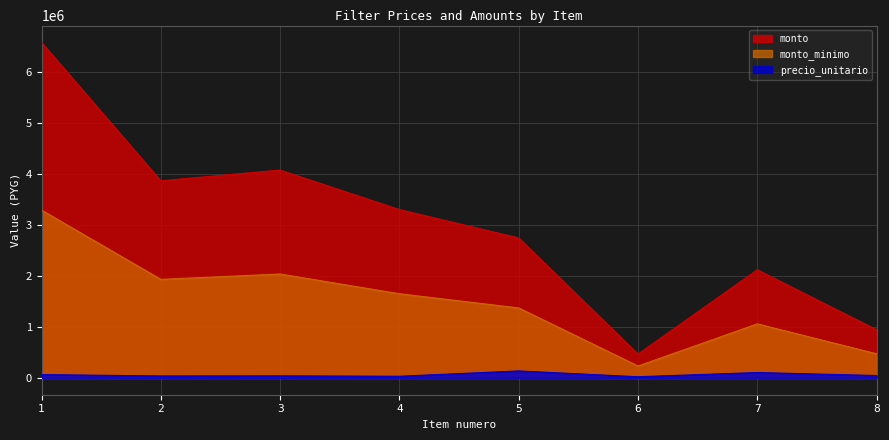

Is the value of monto at 6 greater than the value of monto_minimo at 2?

No